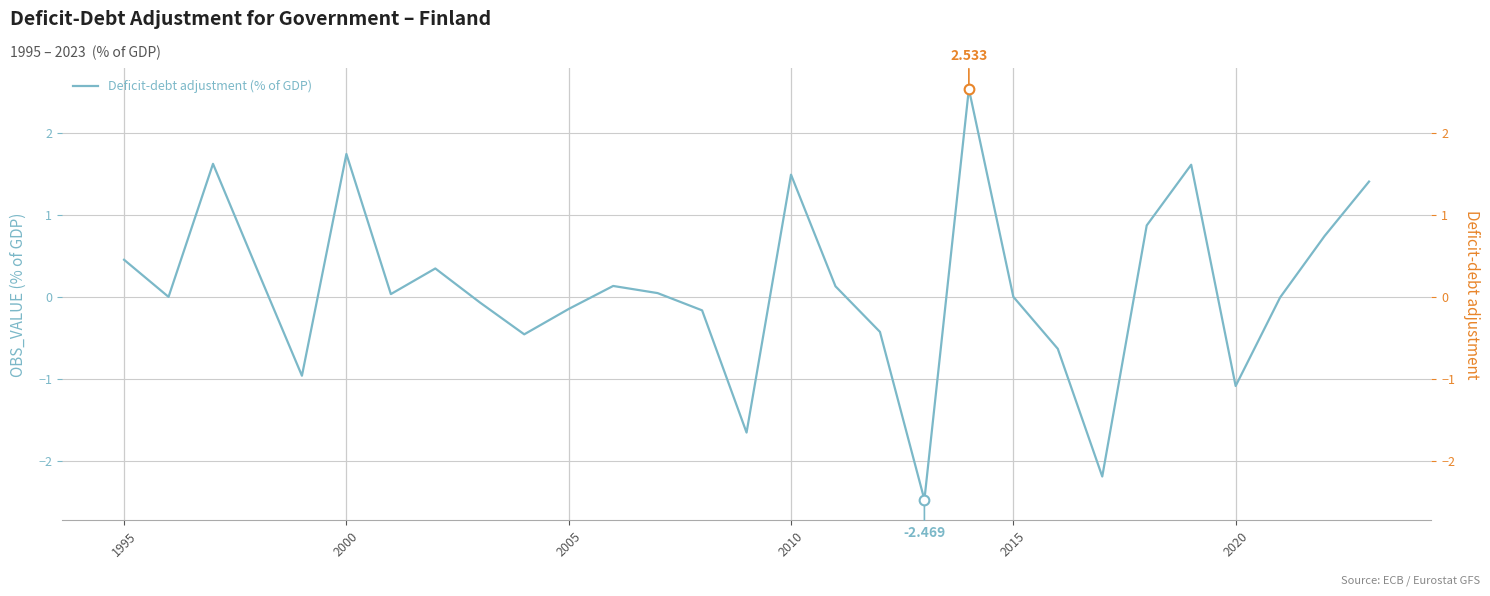

How many lines are shown in the chart?

1